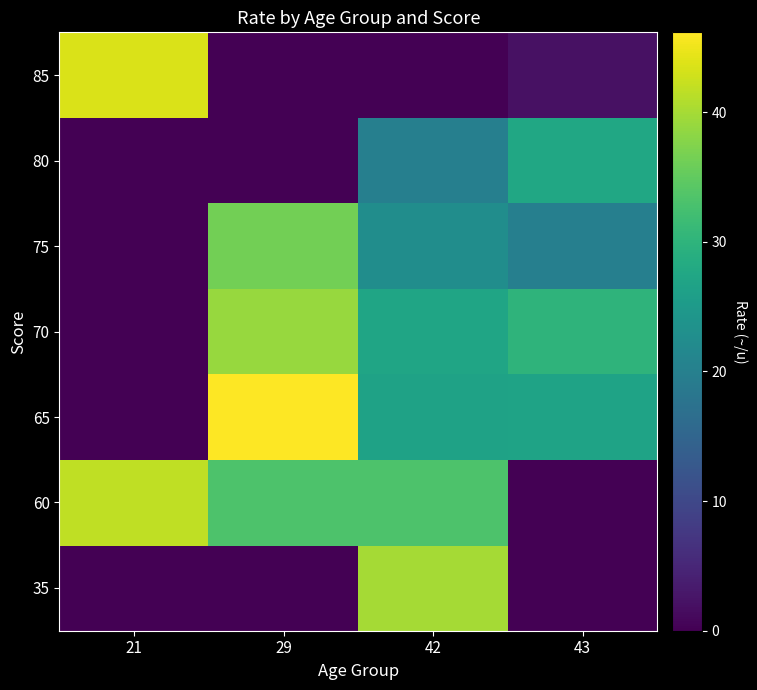

At which category is the sum across all series the highest?

42